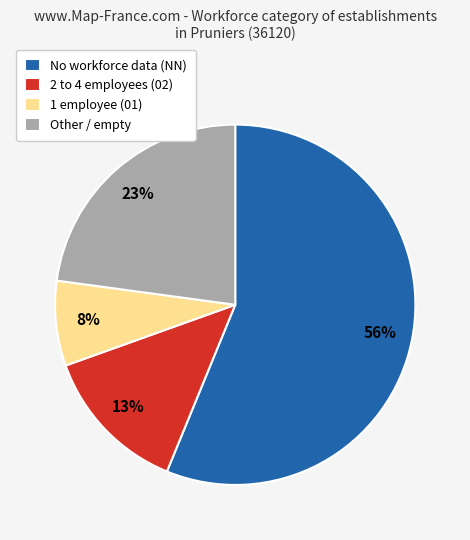

To the nearest percent, what portion does No workforce data (NN) represent?

56%